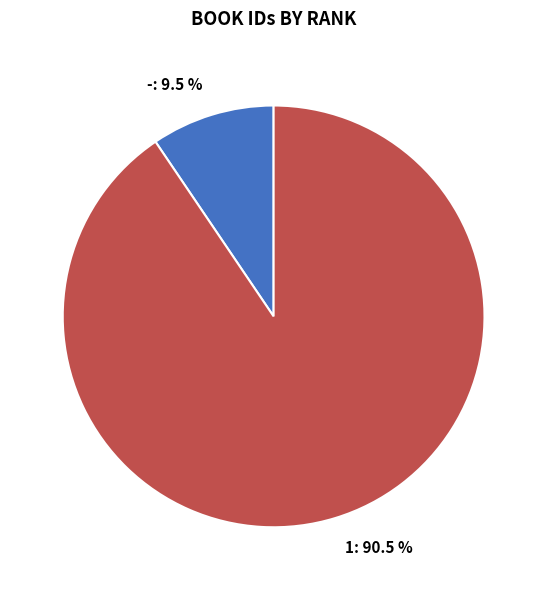

Is - the majority of the pie?

No